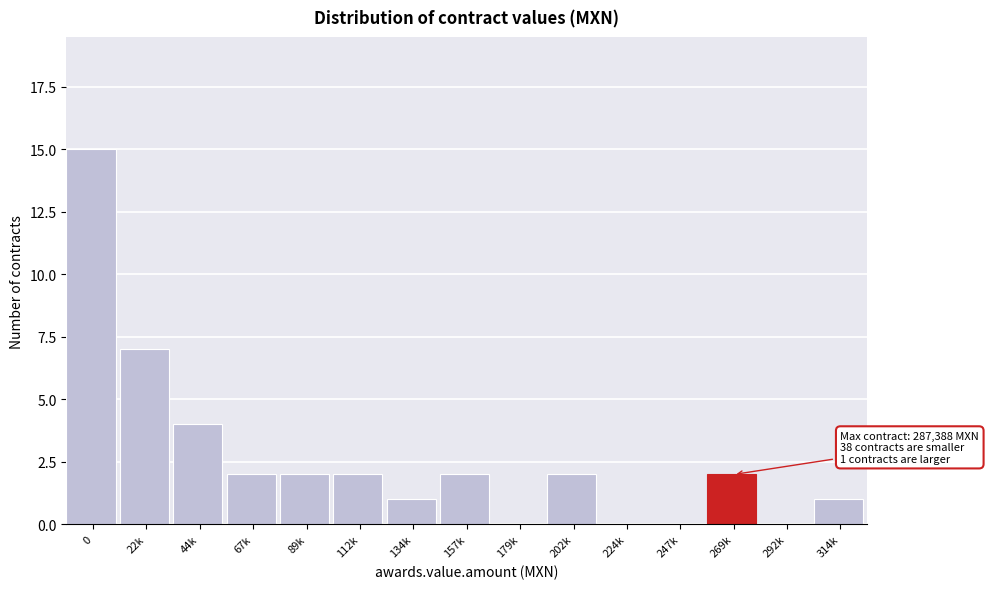

Reading left to right, extract all data points from this chart.

0=15	22k=7	44k=4	67k=2	89k=2	112k=2	134k=1	157k=2	179k=0	202k=2	224k=0	247k=0	269k=2	292k=0	314k=1